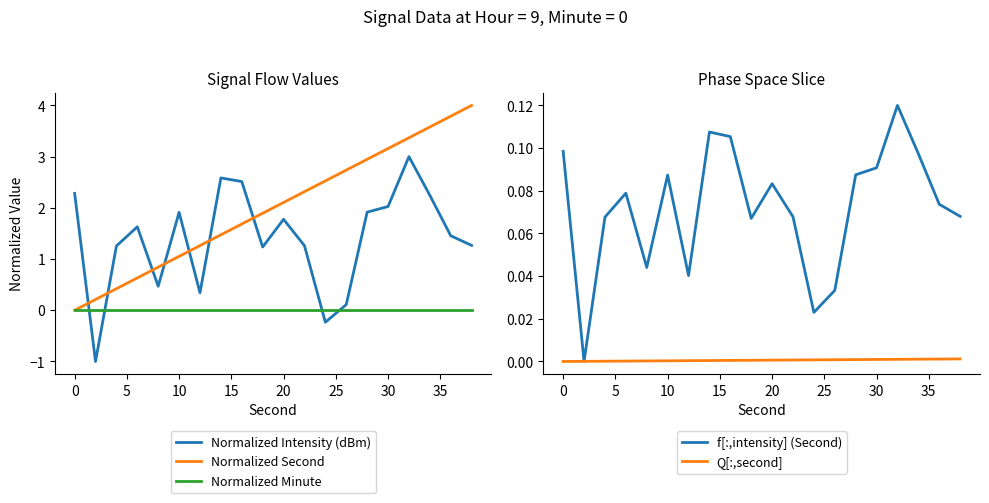

Which series has the largest total across all categories?

Normalized Second